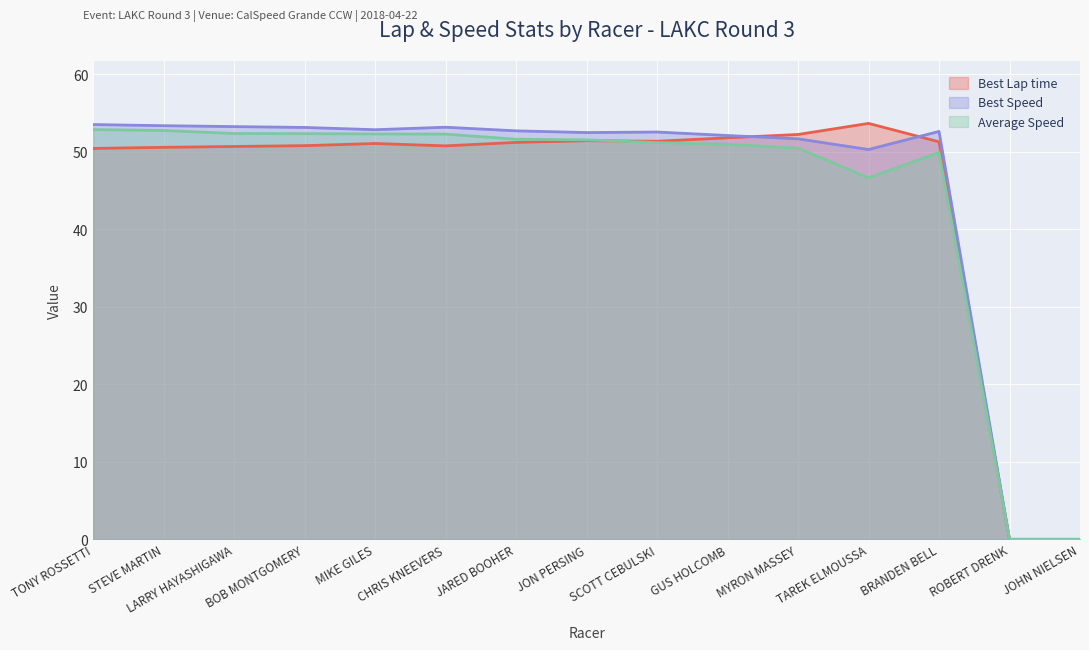

Which series has the largest total across all categories?

Best Speed